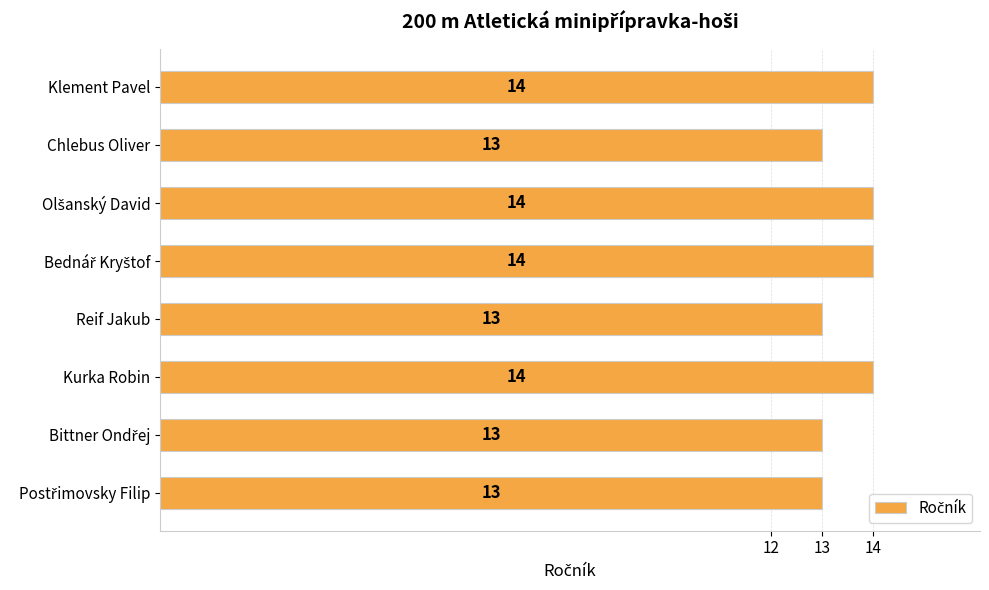

The value at Reif Jakub is 9. True or false?

False